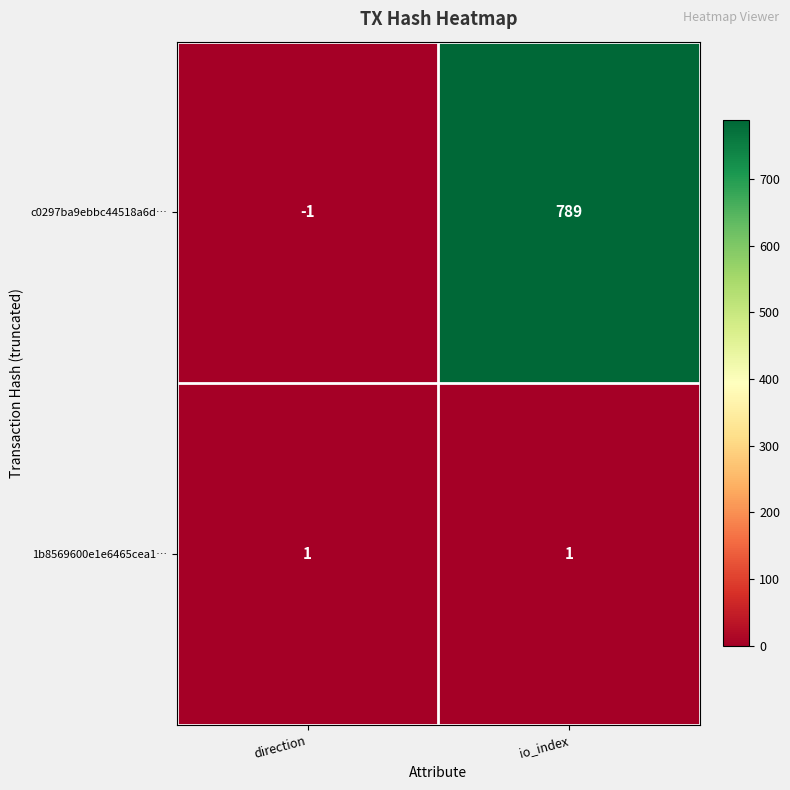

How many series are shown in this chart?

2